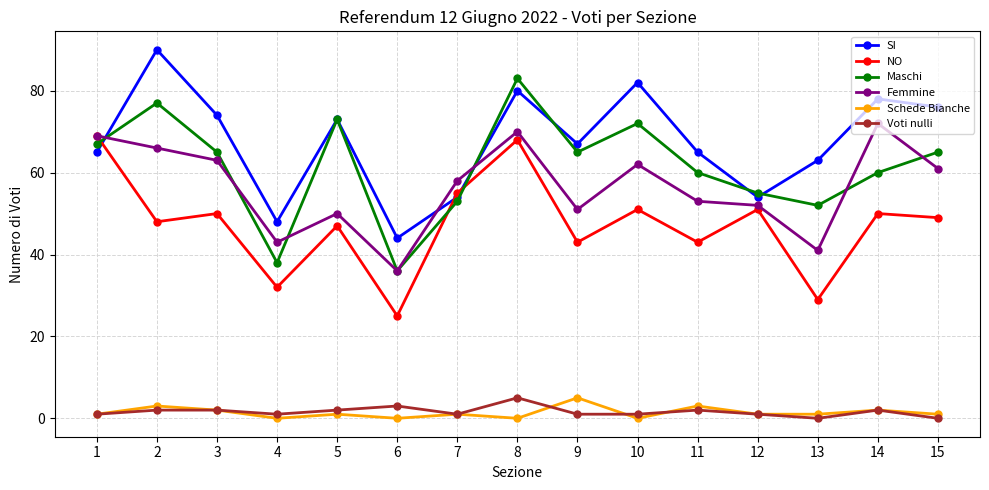

At which label does Voti nulli reach its peak?

8